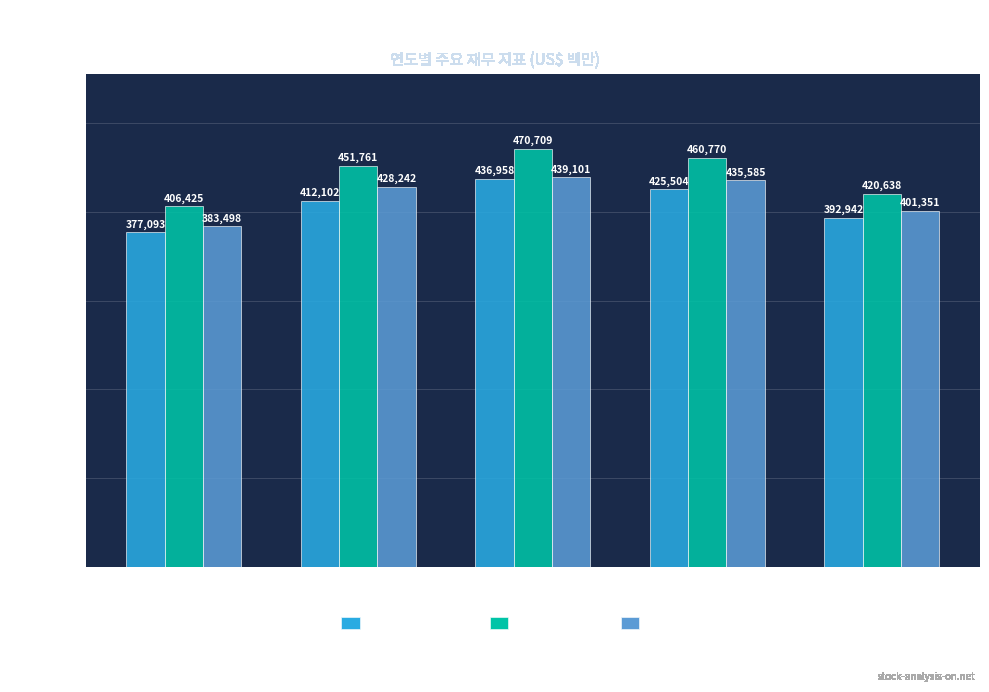

What is the difference between the second highest and second lowest values in the 기업 가치 (EV) series?

34234